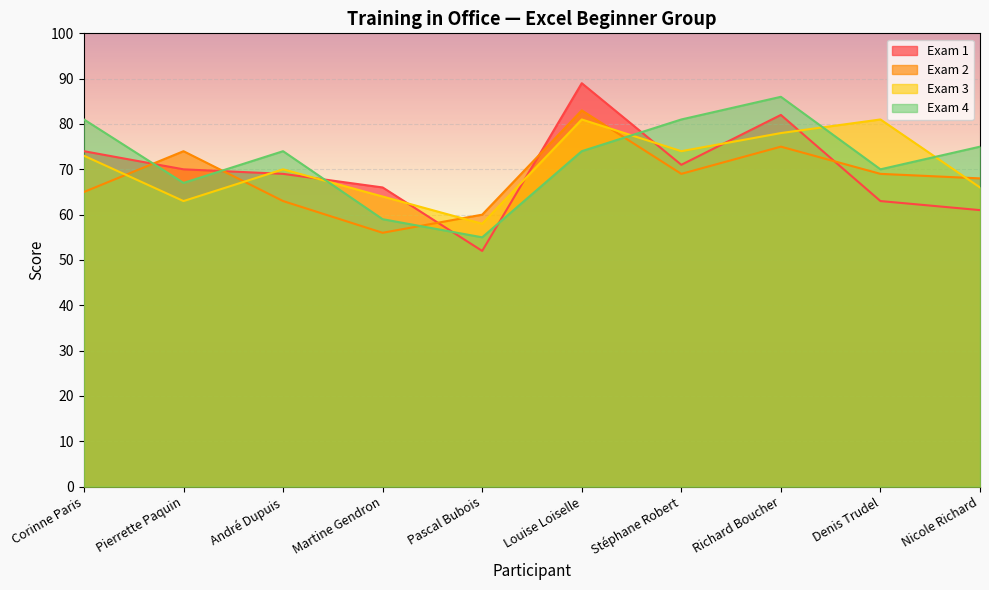

What is the approximate value of Exam 3 at Richard Boucher, to the nearest 10?

80